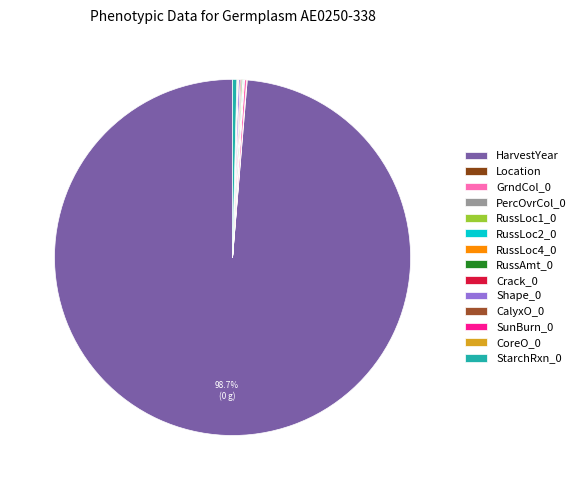

What is the majority slice?

HarvestYear